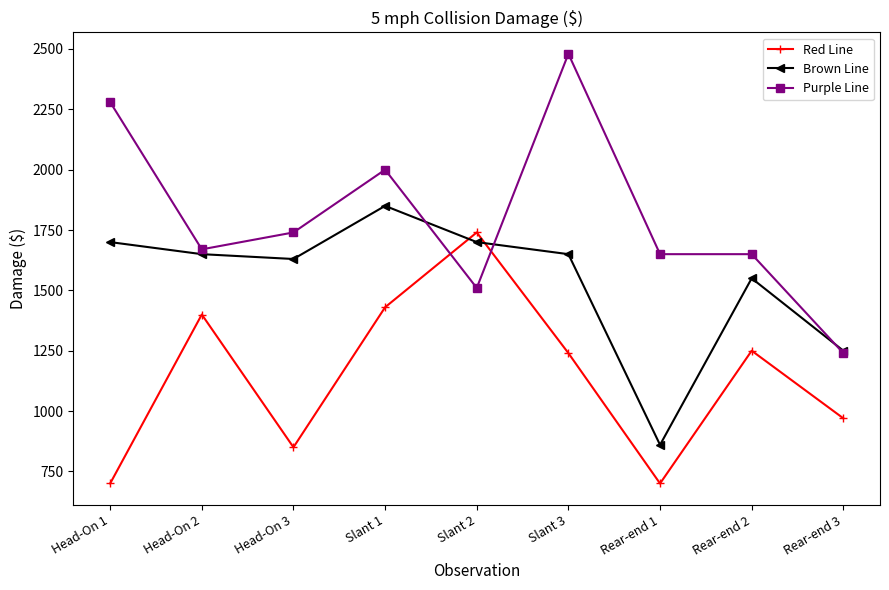

True or false: Purple Line has a value of 2280 at Head-On 1.

True